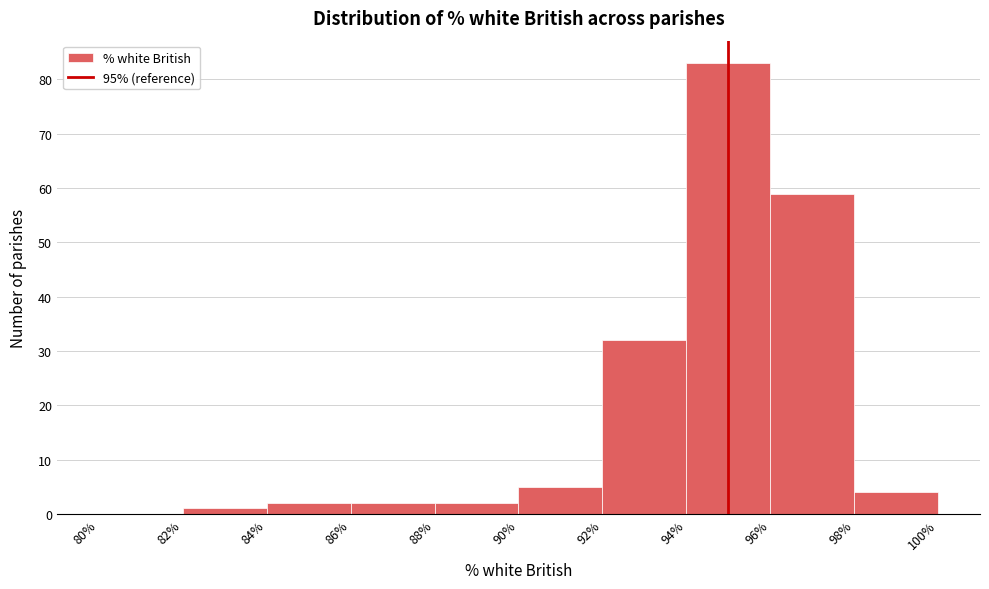

Reading left to right, list every bar in this chart as the range it spans on the x-axis followed by its height. The values are not printed on the chart, so give them approximately, as read against the axis.

80% to 82%: 0
82% to 84%: 1
84% to 86%: 2
86% to 88%: 2
88% to 90%: 2
90% to 92%: 5
92% to 94%: 32
94% to 96%: 83
96% to 98%: 59
98% to 100%: 4